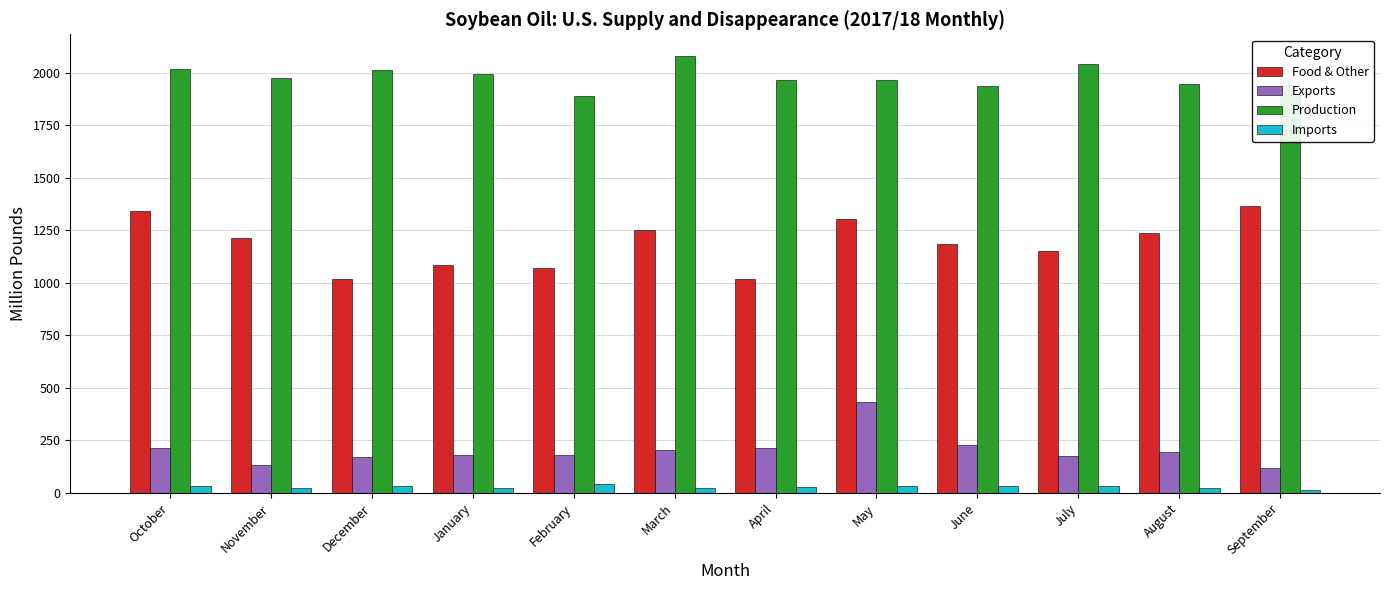

Where does the Imports series first go above 31?

October